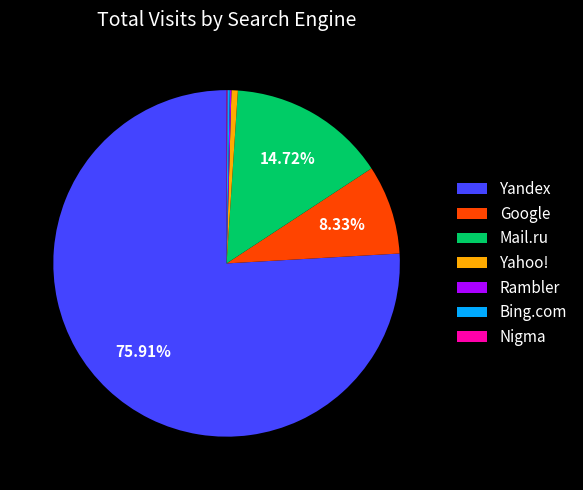

Which slice represents more than half of the pie?

Yandex